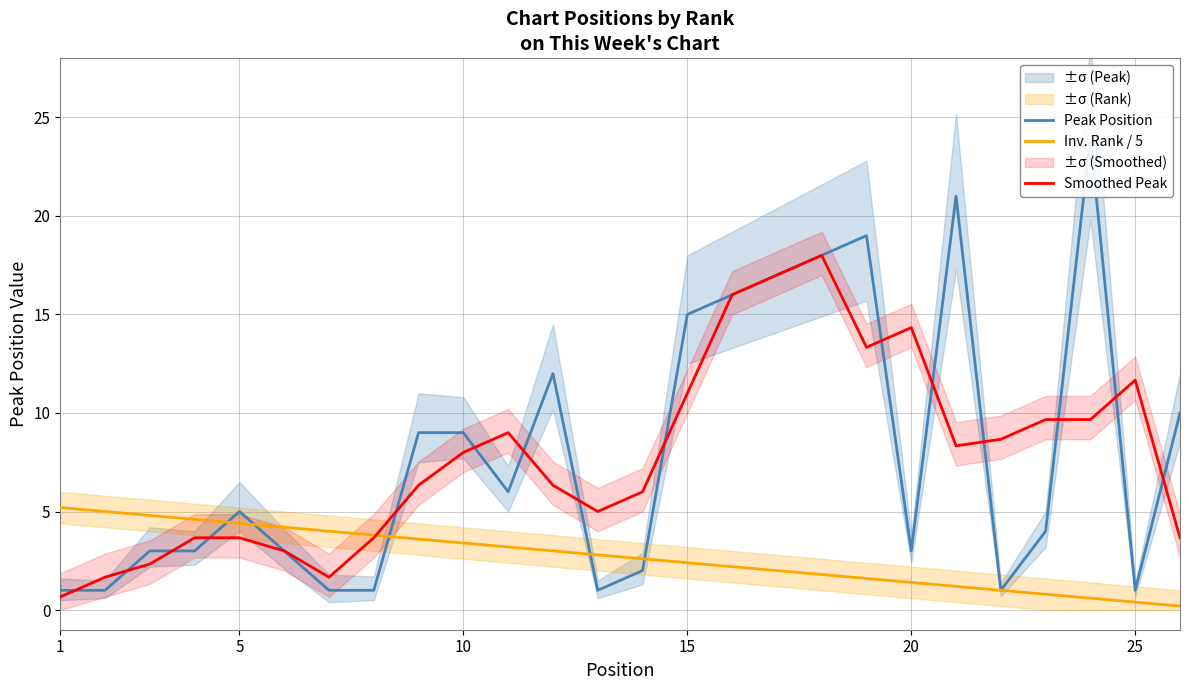

What is the highest value of the Smoothed Peak series?

18.0